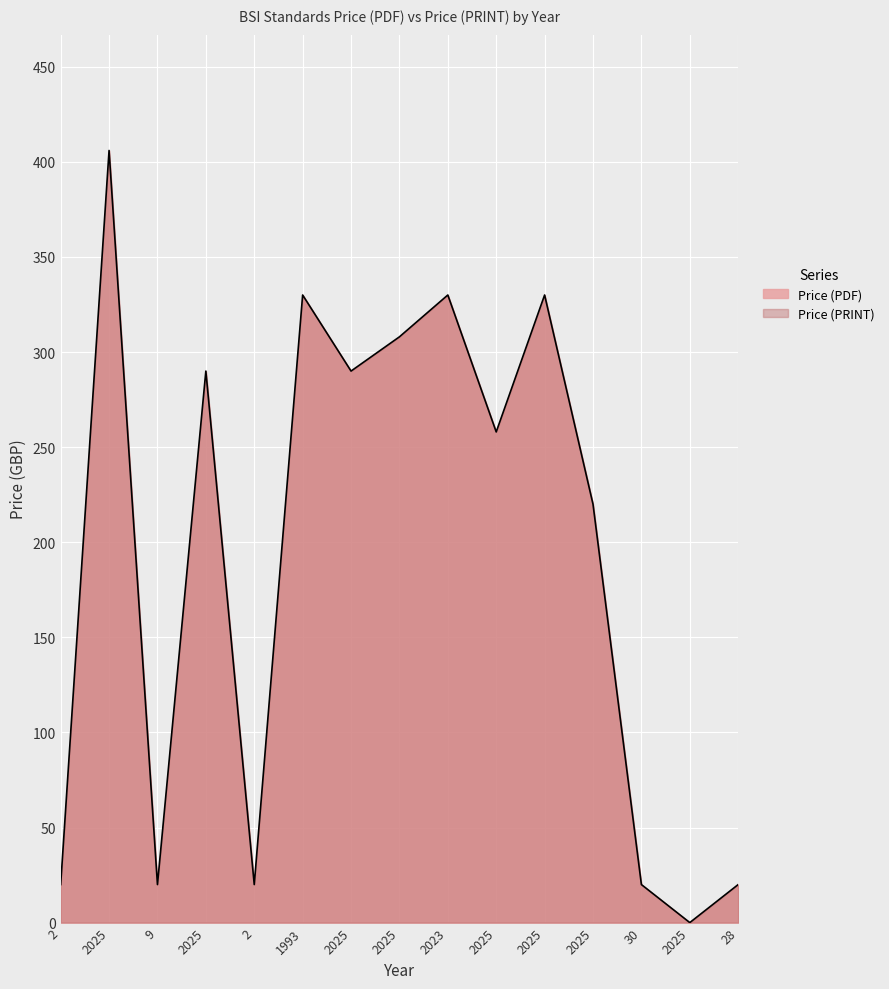

How many categories are shown in the chart?

15